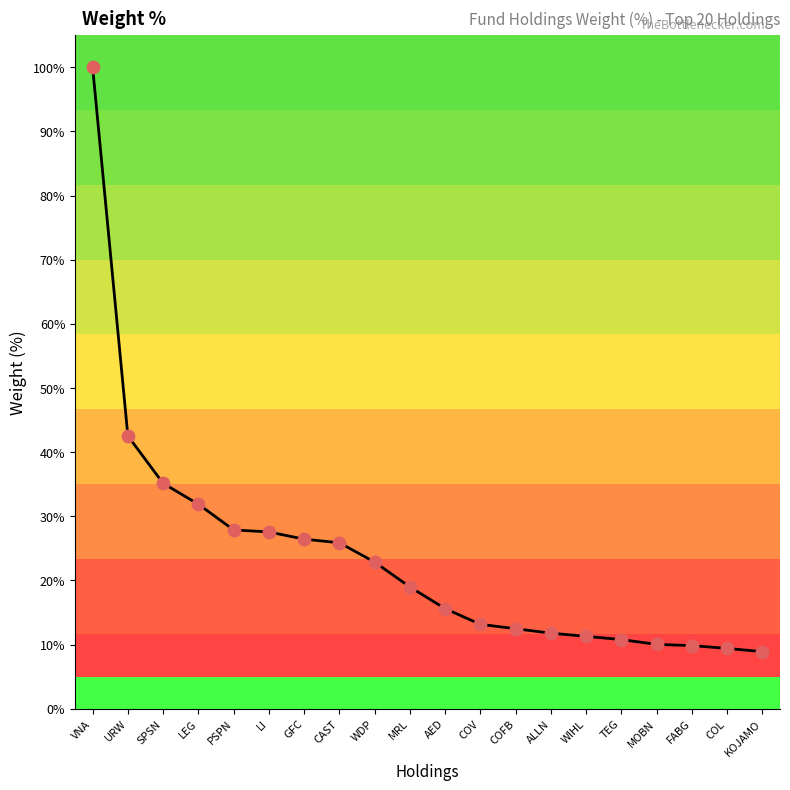

Between PSPN and MOBN, which is larger?

PSPN